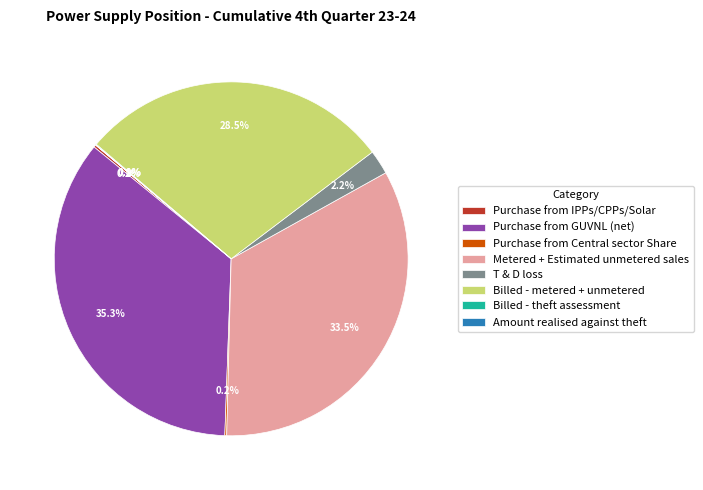

Between Metered + Estimated unmetered sales and T & D loss, which is larger?

Metered + Estimated unmetered sales